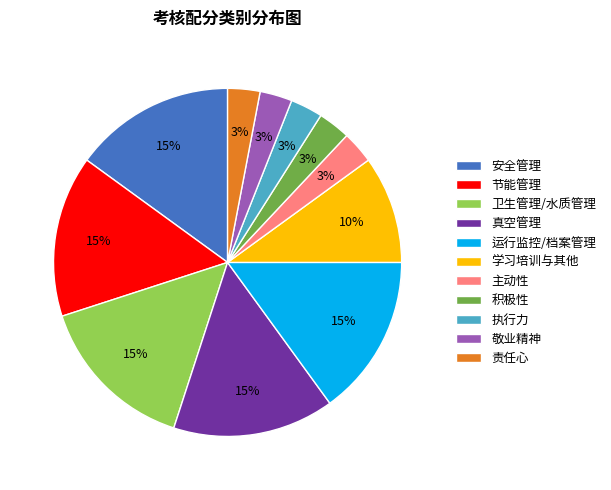

How many segments does this pie chart have?

11